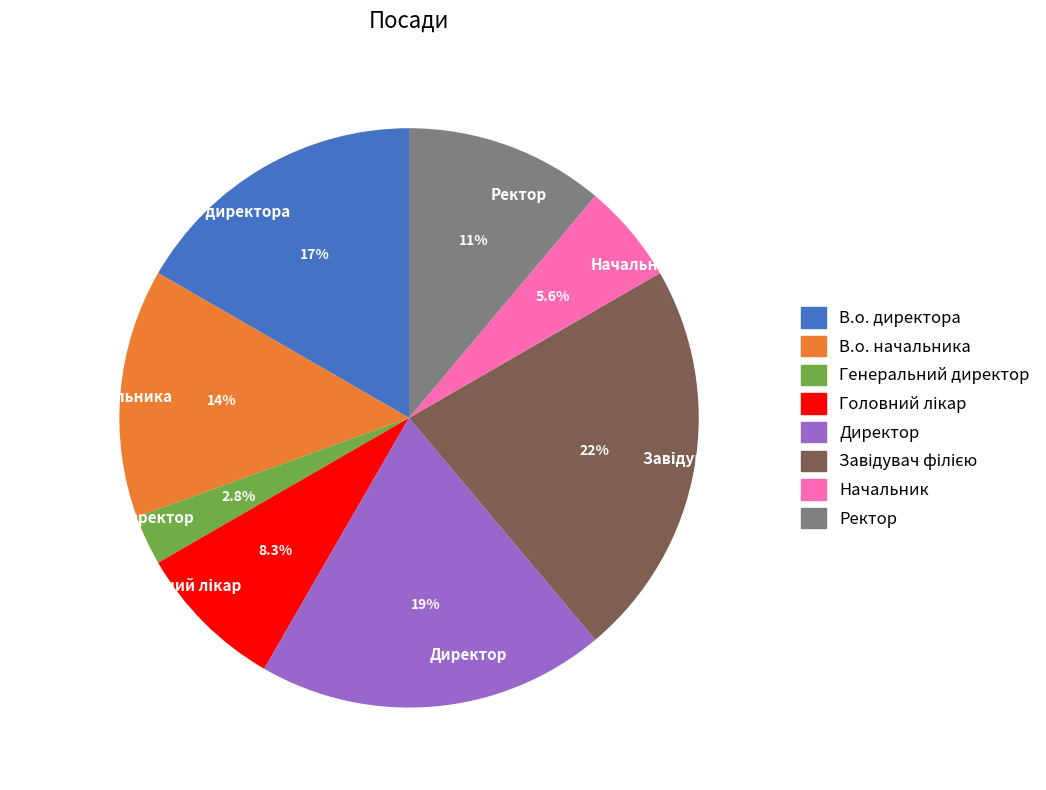

What is the smallest slice in the pie chart?

Генеральний директор